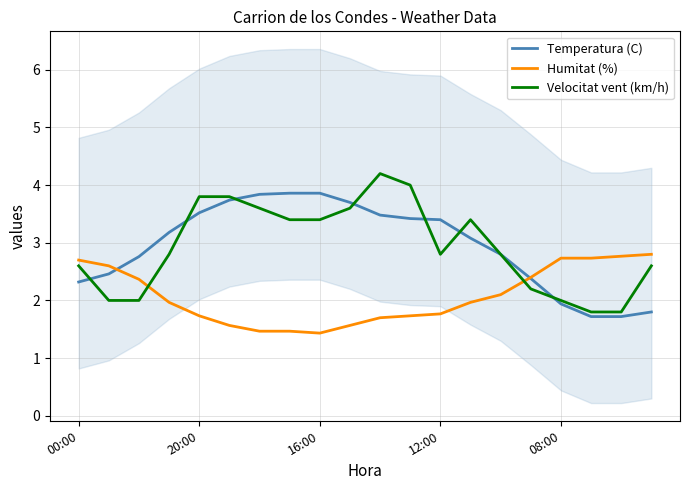

The value of Velocitat vent (km/h) at 00:00 is 2.6. True or false?

True